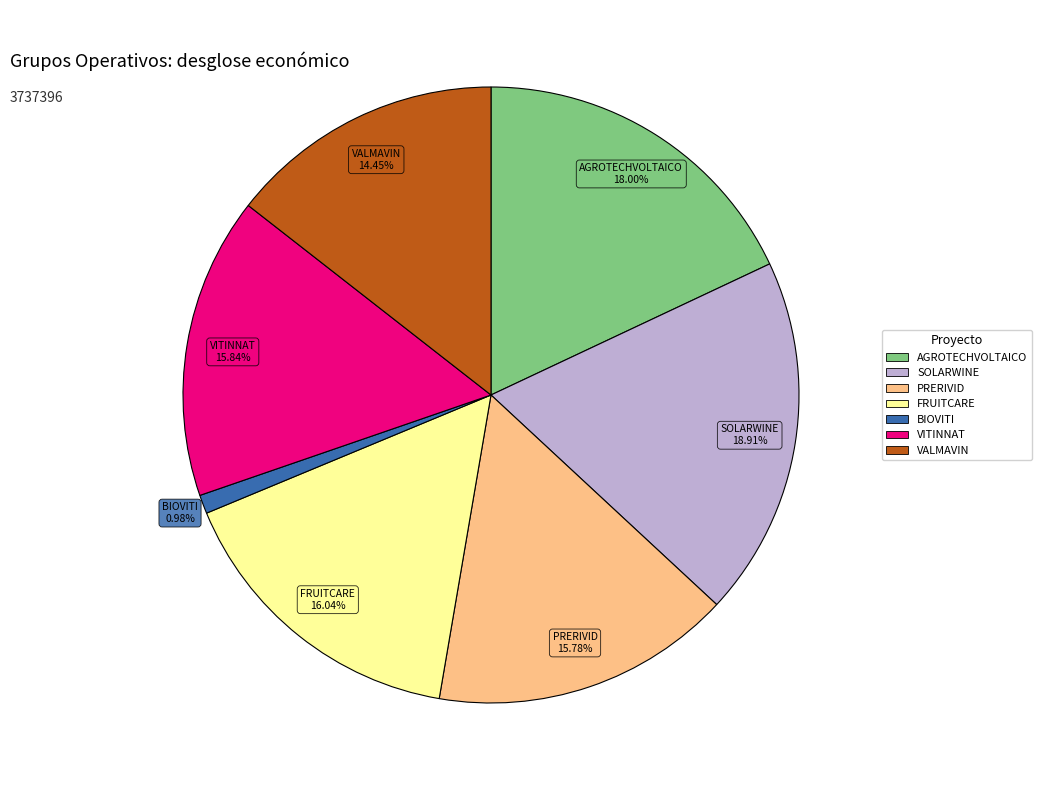

To the nearest percent, what is the difference between the largest and smallest slice percentages?

18%